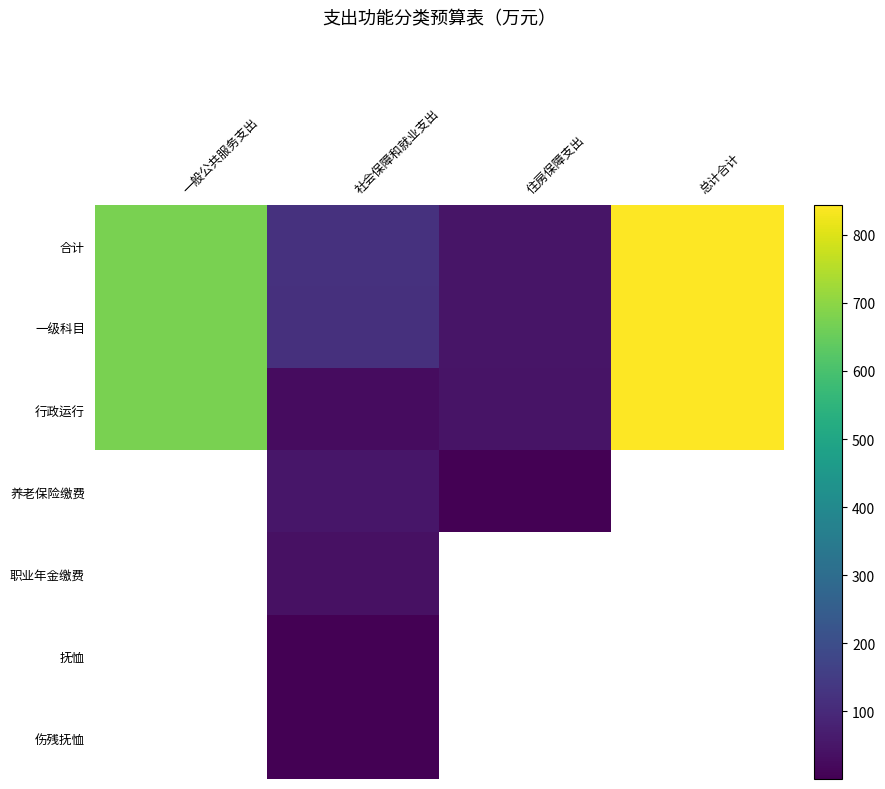

The value of 行政运行 at 一般公共服务支出 is 1023.5. True or false?

False